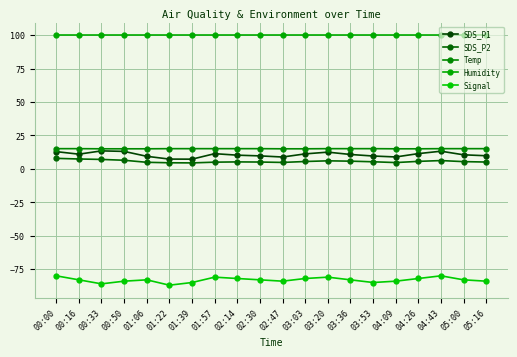

True or false: Signal and Temp intersect in this chart.

False